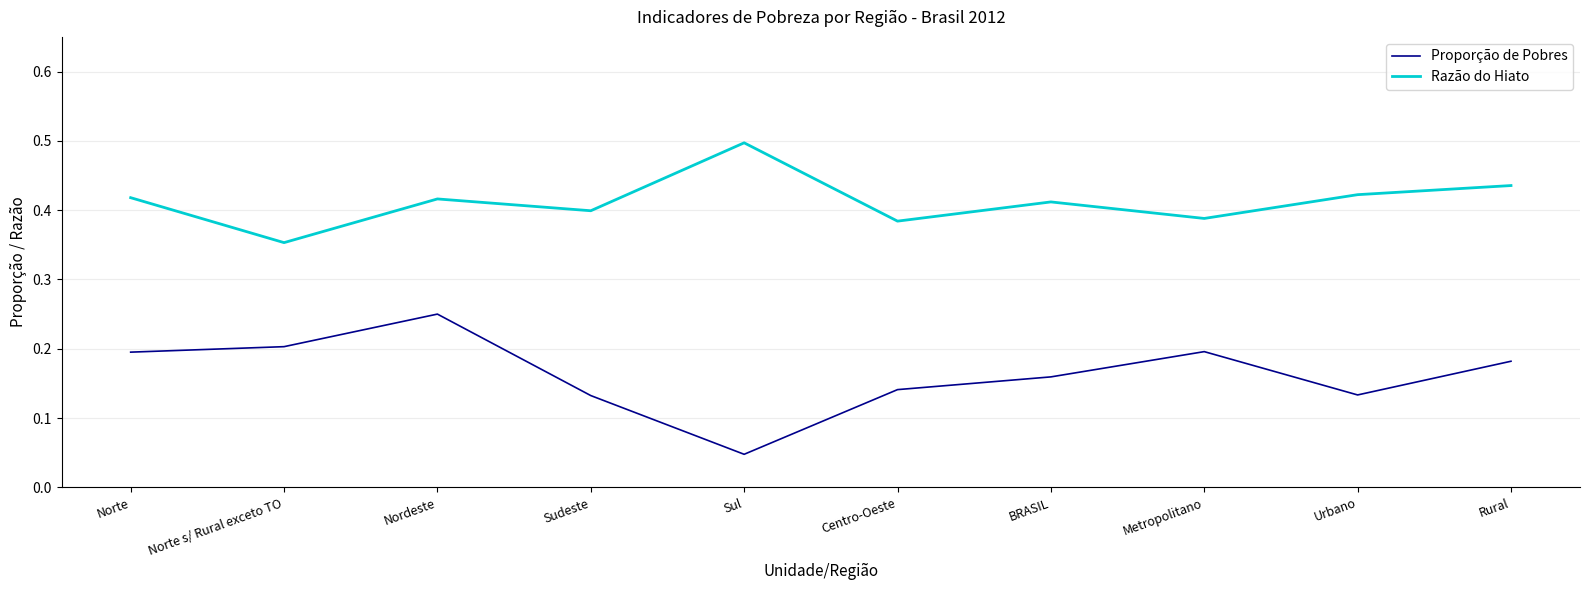

At how many categories does at least one series exceed 0?

10